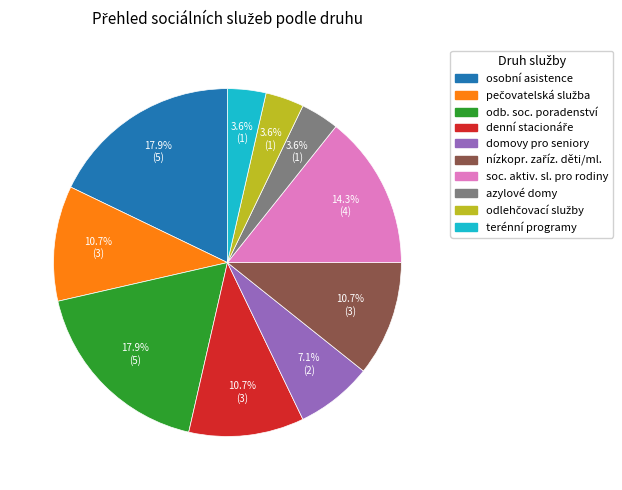

To the nearest percent, what is the difference between the largest and smallest slice percentages?

14%